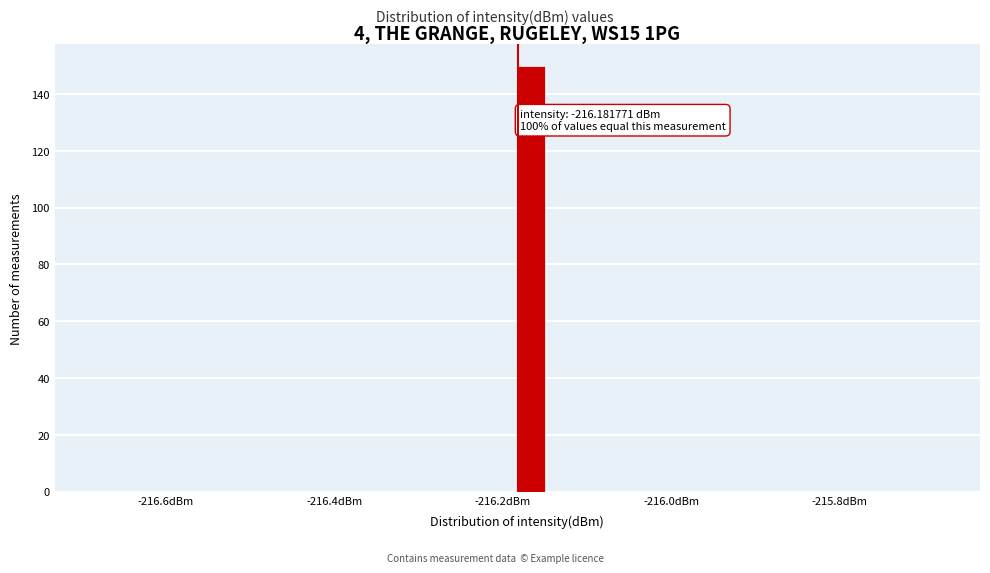

Read against the x-axis, roughly where is the centre of the tallest bar?

-216.16